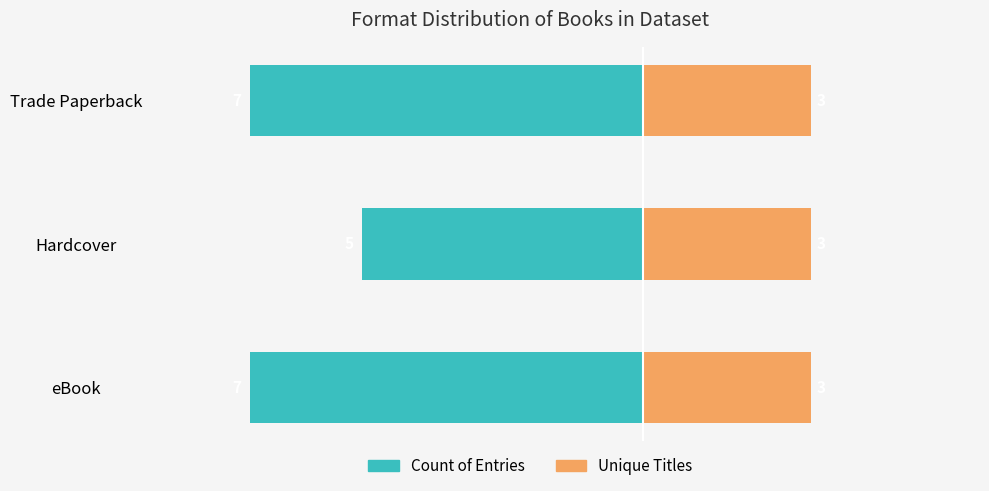

Which series has the widest spread of values?

Count of Entries